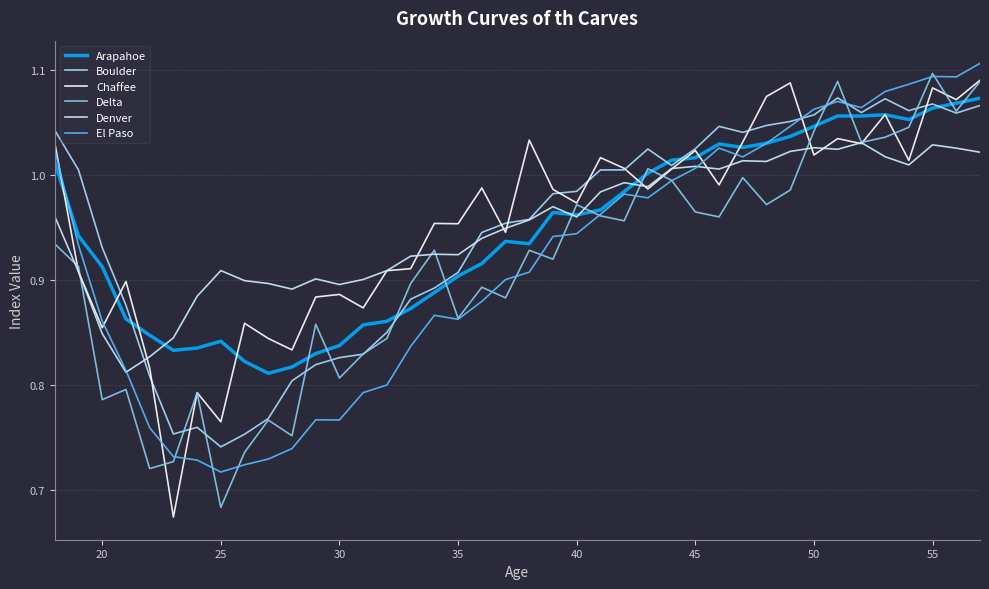

Does the chart have visible grid lines?

Yes